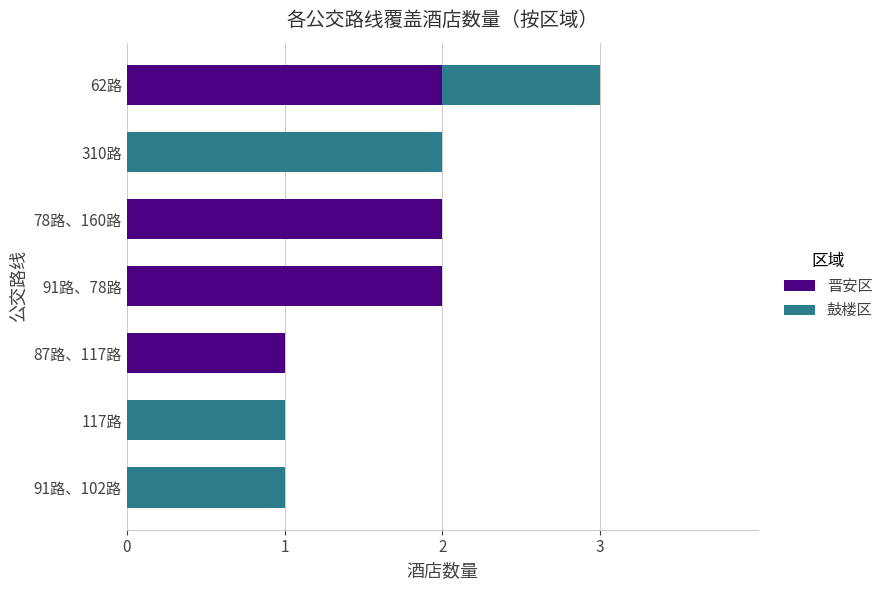

What is the total value across all series at 62路?

3